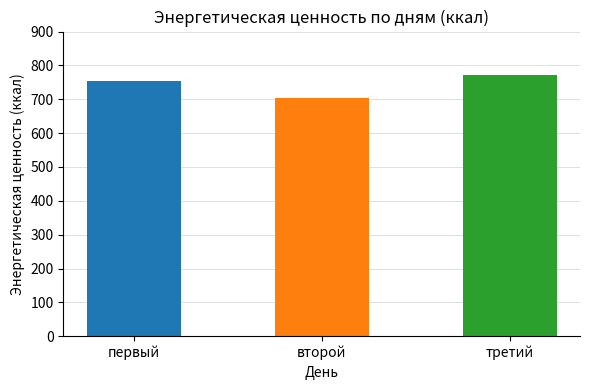

What is the sum of the values at третий and первый?

1524.5